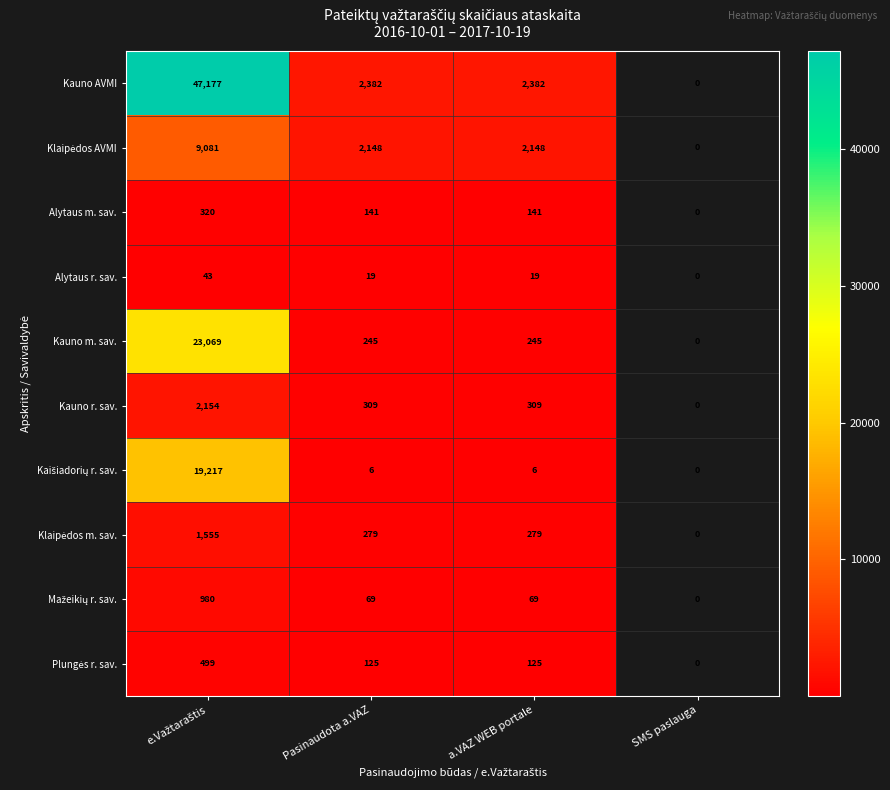

What is the difference between the highest and lowest values at a.VAZ WEB portale?

2376